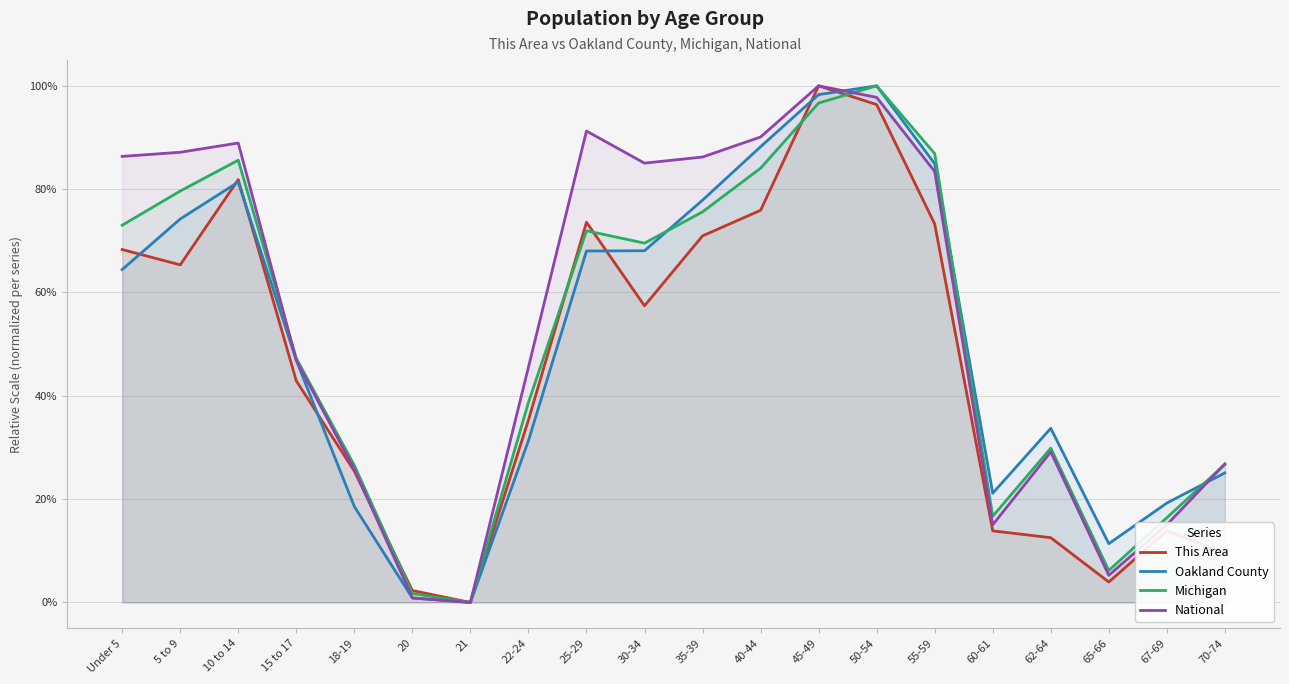

Which series has the widest spread of values?

This Area